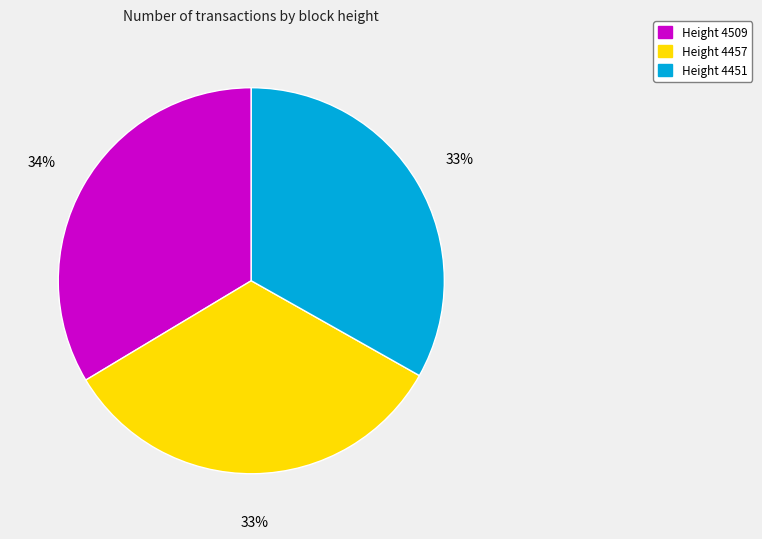

Does Height 4457 account for over 50% of the chart?

No